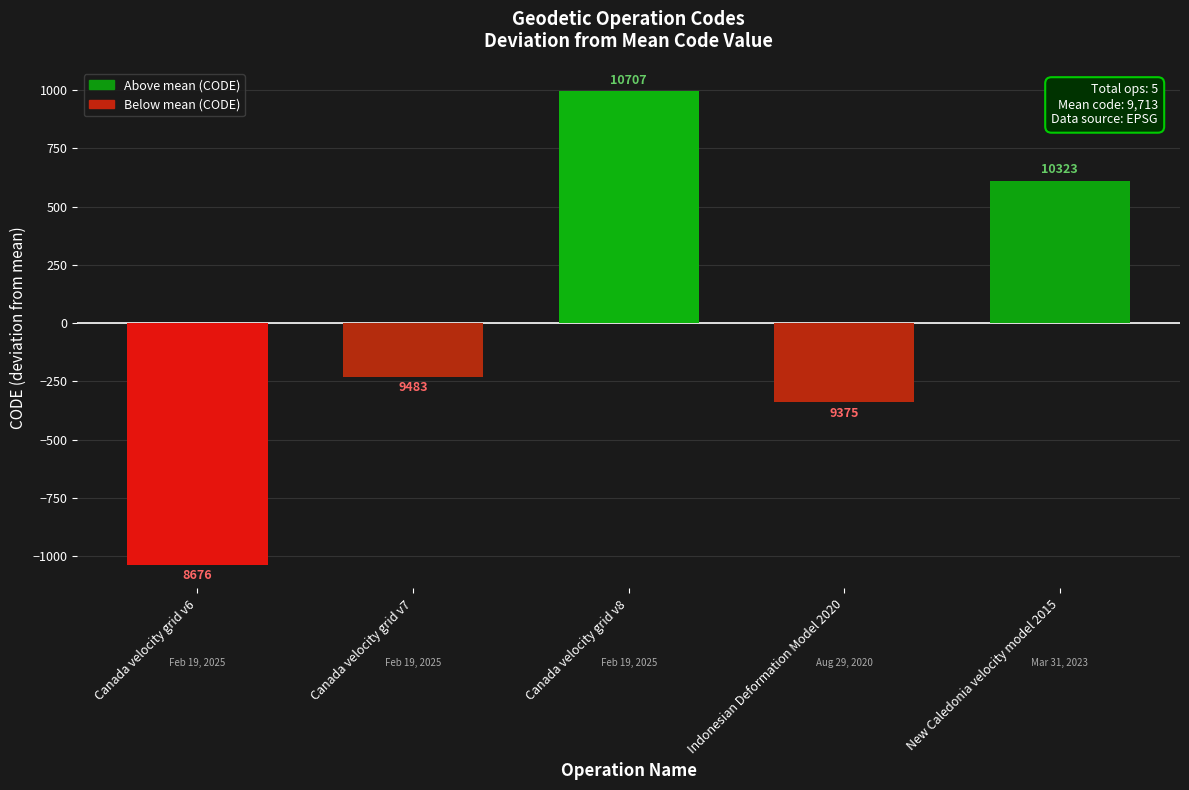

Rank the categories by value from lowest to highest.

Canada velocity grid v6, Indonesian Deformation Model 2020, Canada velocity grid v7, New Caledonia velocity model 2015, Canada velocity grid v8